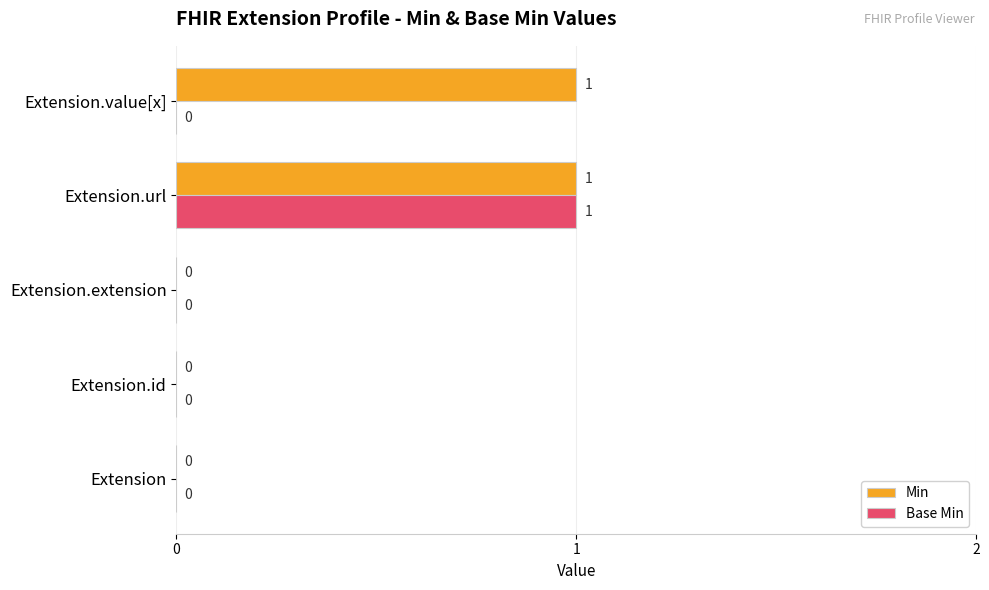

Which series has the largest total across all categories?

Min